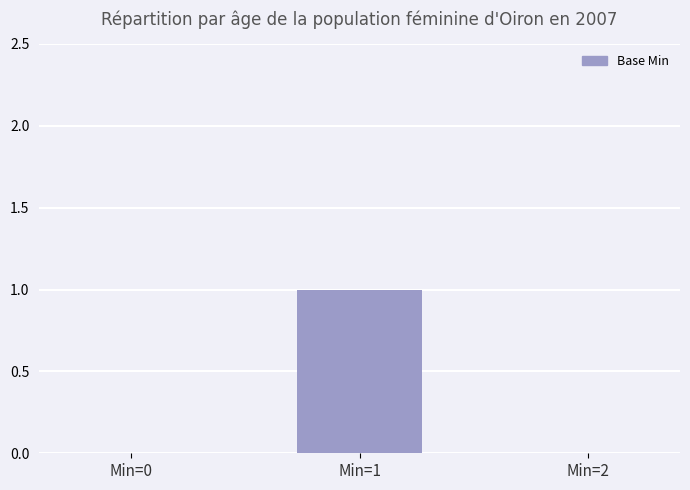

At which category does the chart reach its peak across all series?

Min=1